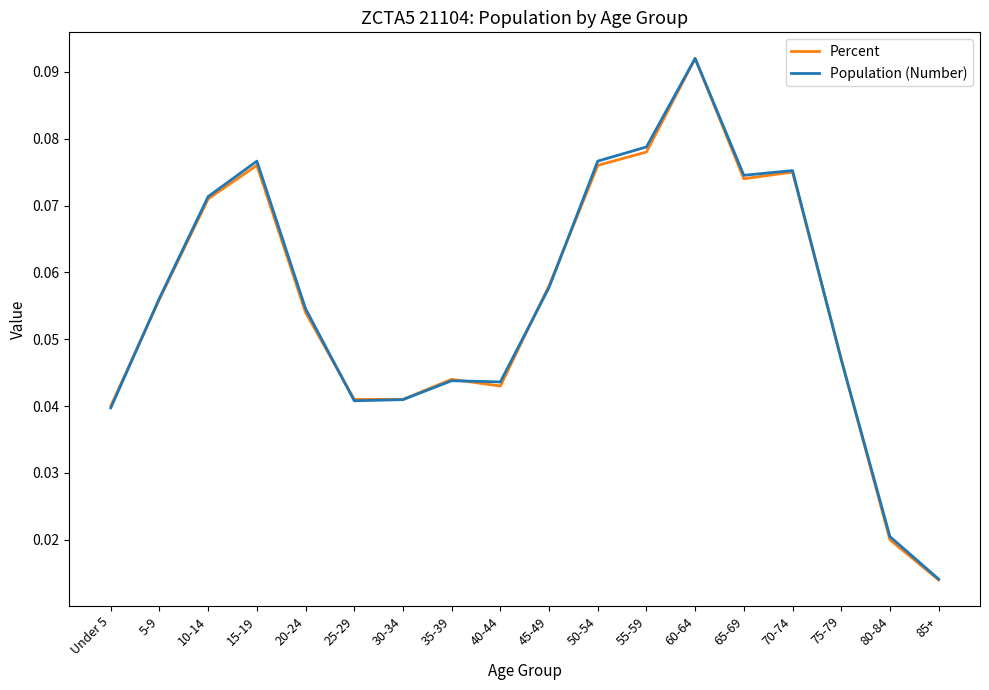

What position from the right is 60-64?

6